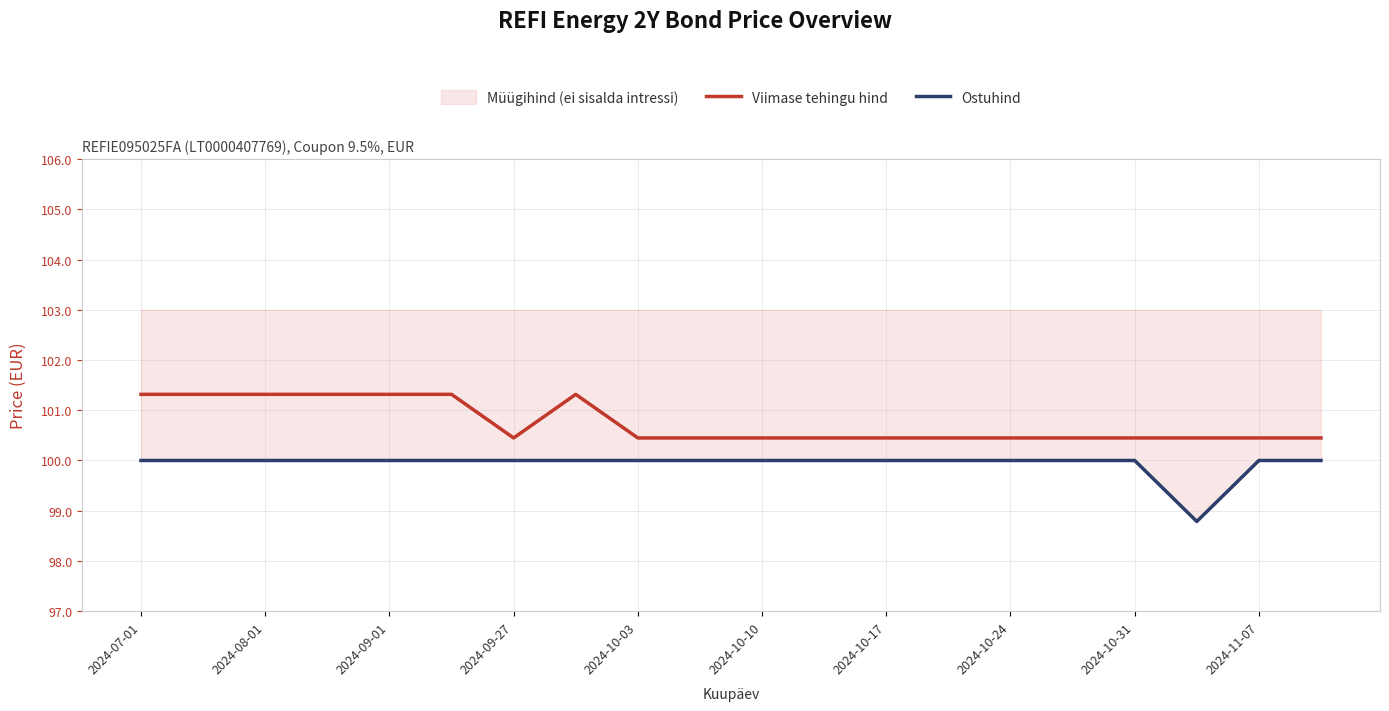

Between 2024-11-07 and 14, which series saw the biggest shift?

Viimase tehingu hind